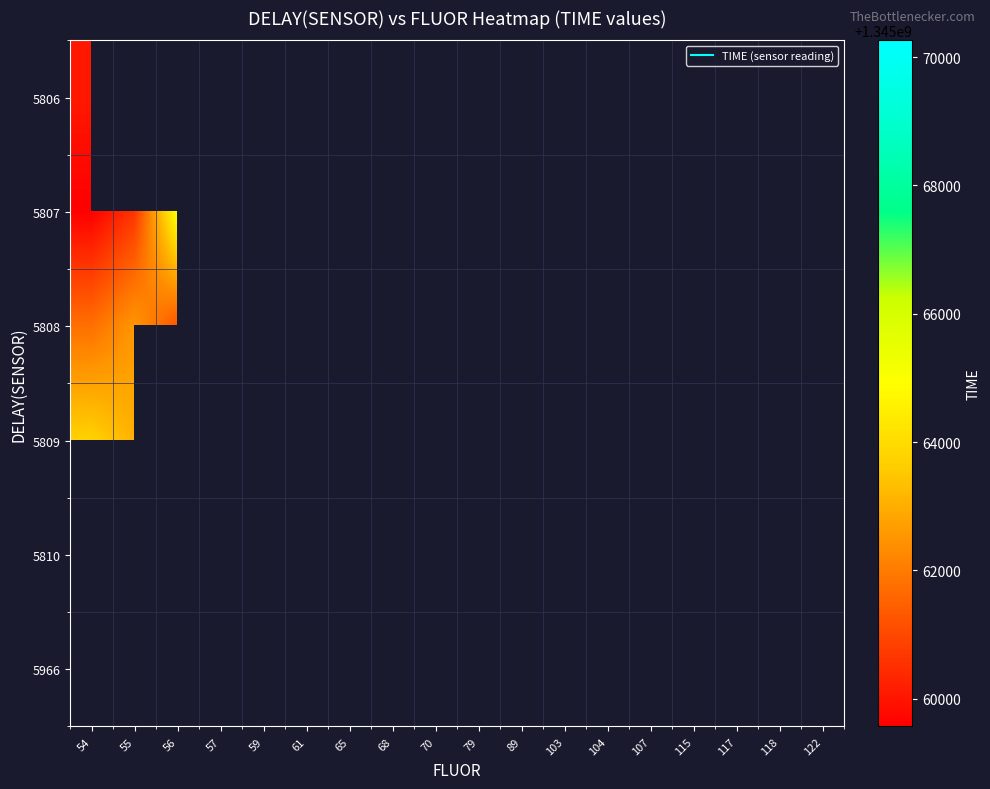

Between 57 and 118, which is larger?

118